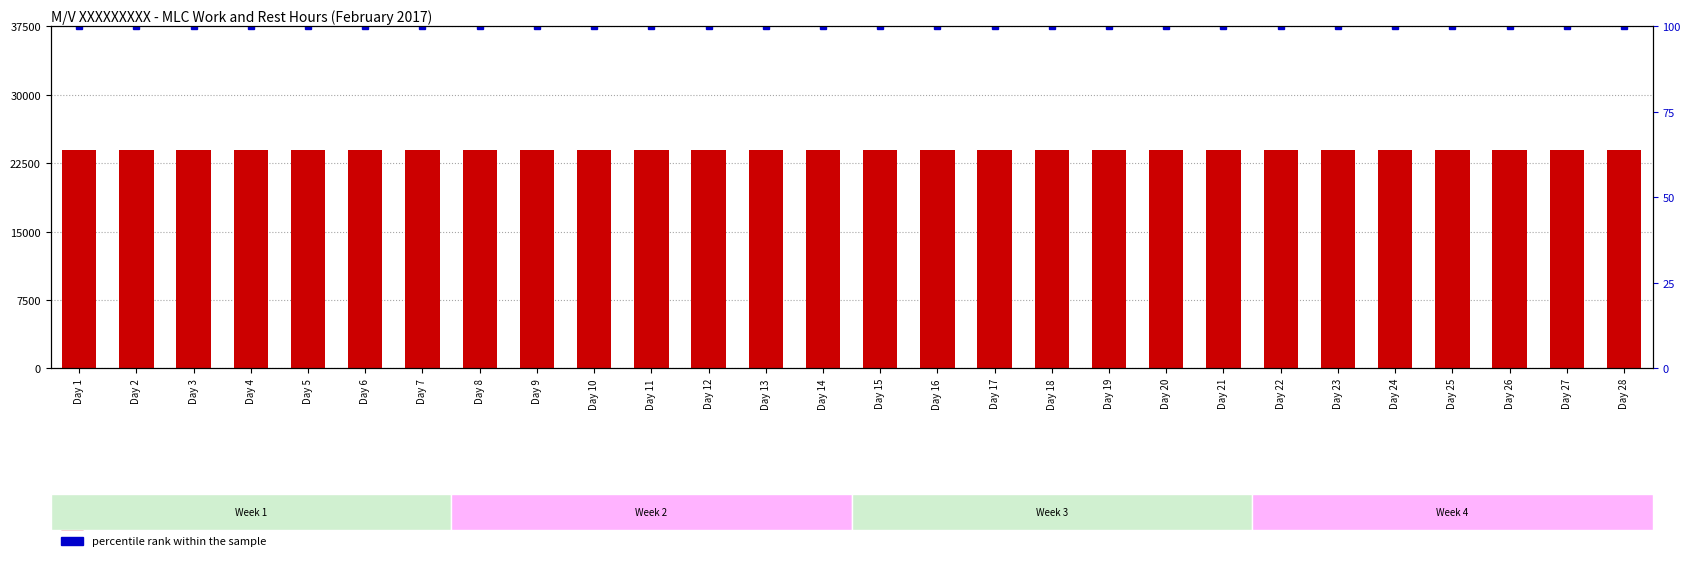

True or false: count has a value of 24000 at Day 8.

True